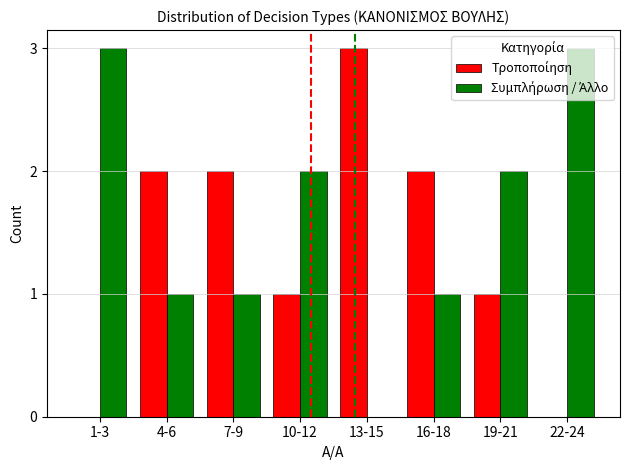

What is the total value across all series at 22-24?

3